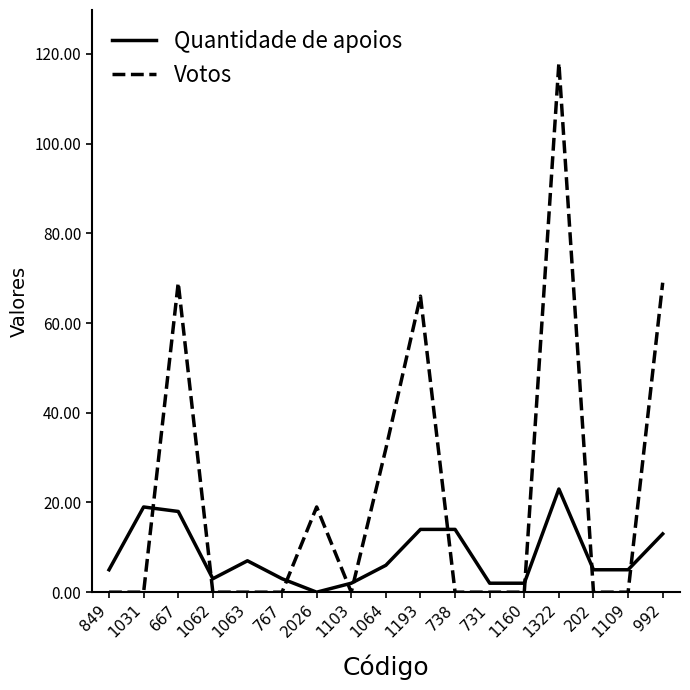

What is the difference between the second highest and second lowest values in the Votos series?

69